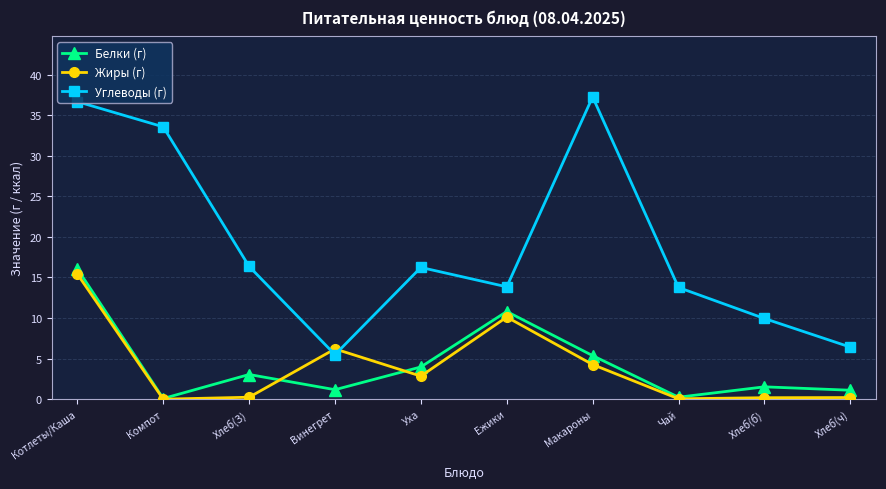

What is the label of the 3rd point from the right?

Чай